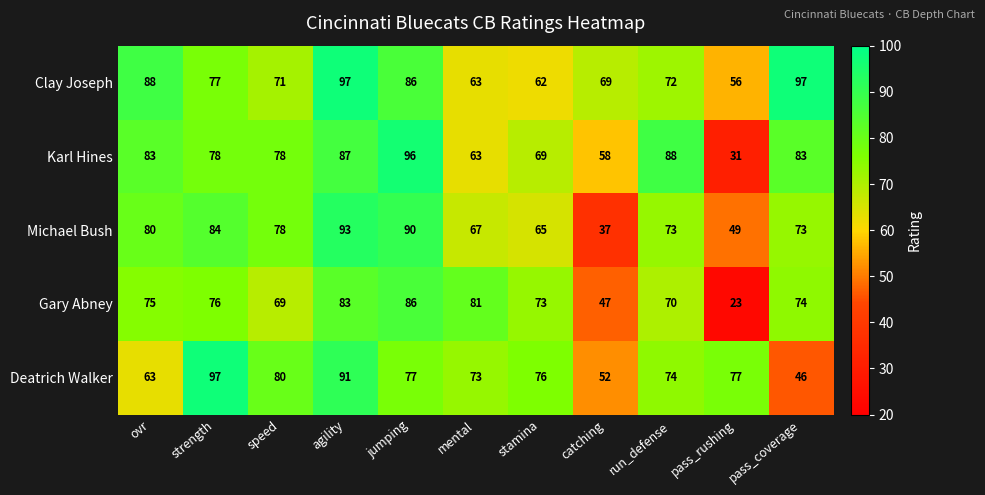

At which label is Clay Joseph closest to 76?

strength